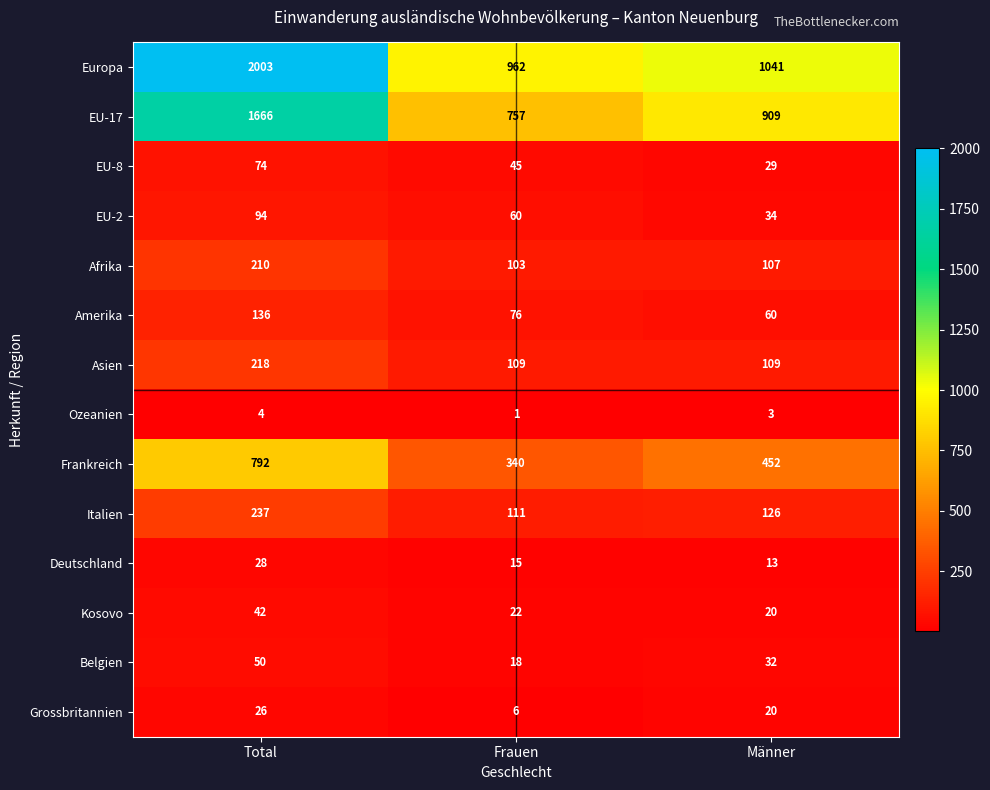

At which category is the sum across all series the highest?

Total